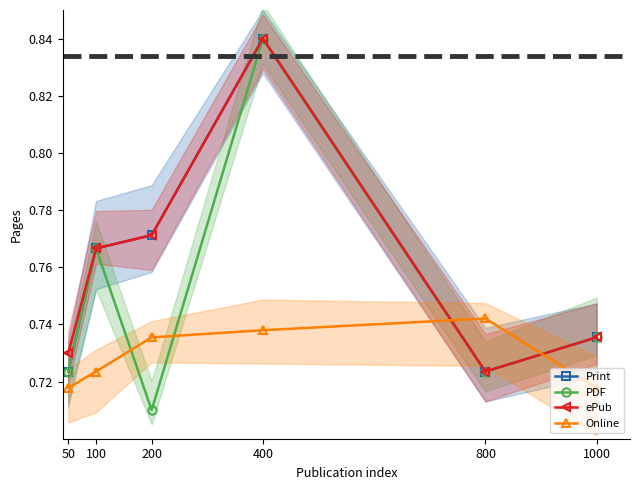

True or false: Print has more than 2 interior local peaks.

False